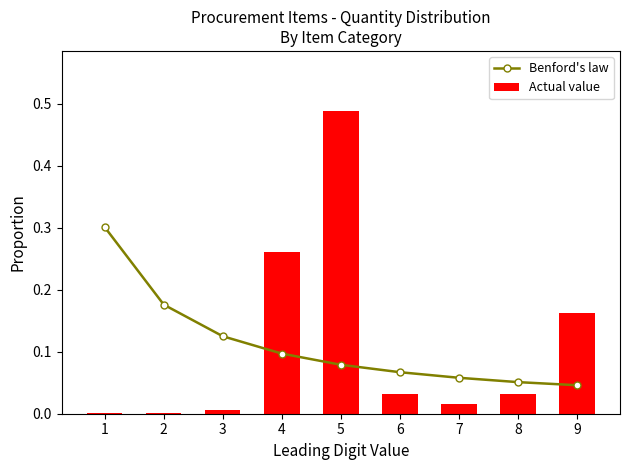

The Benford's law series shows 0.1 at 8. True or false?

True